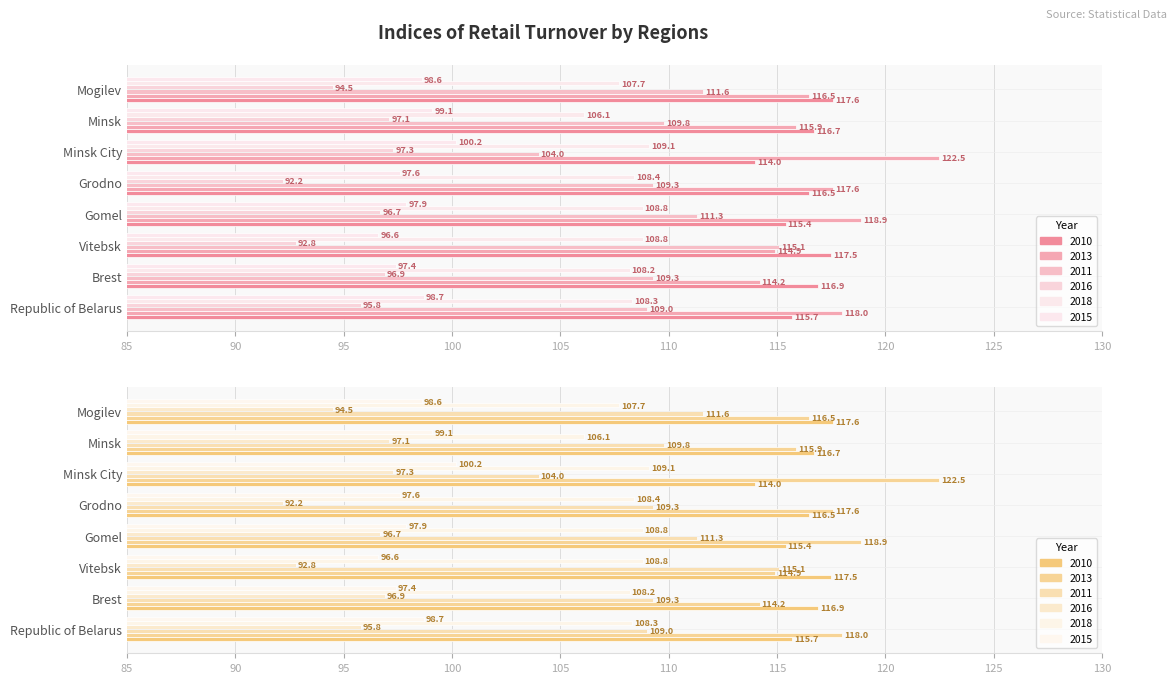

What is the highest value of the 2013 series?

122.5